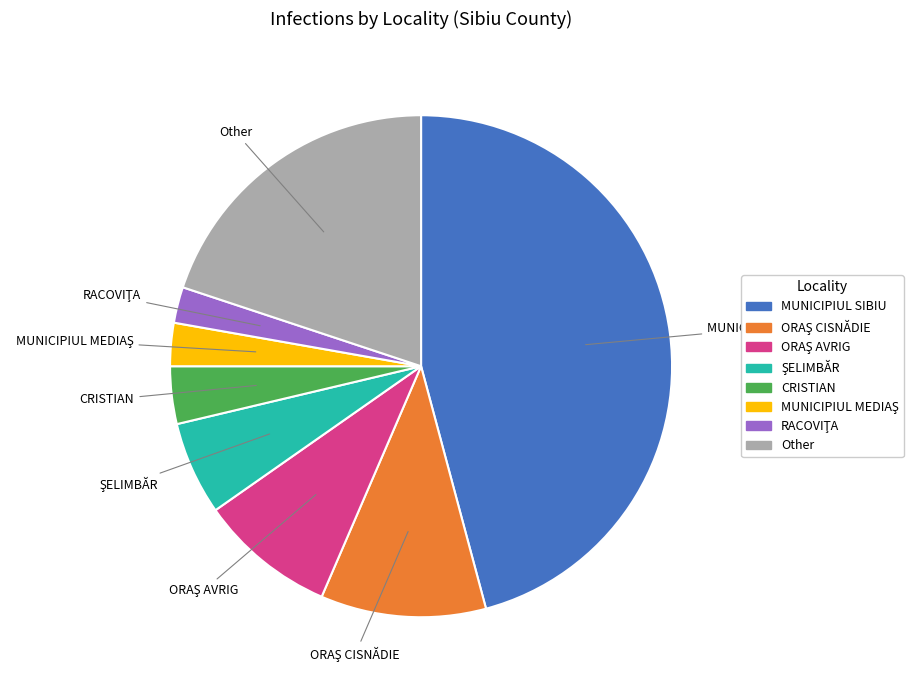

Count the number of slices in the pie.

8